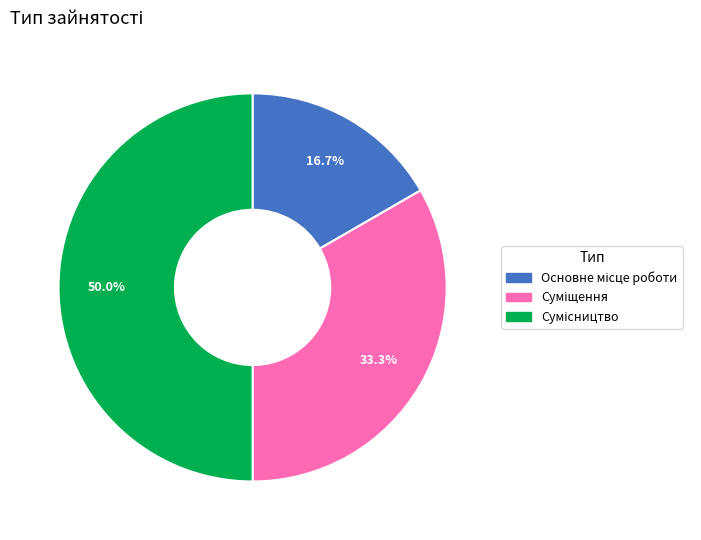

To the nearest percent, what is the difference between the largest and smallest slice percentages?

33%